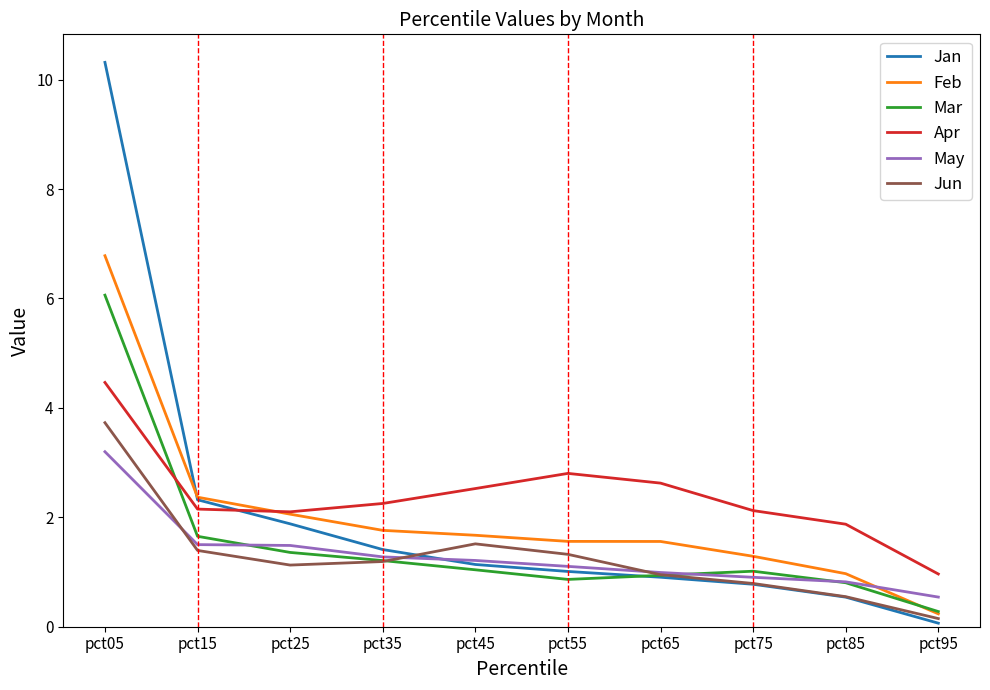

Does the chart display data point markers on the line(s)?

No